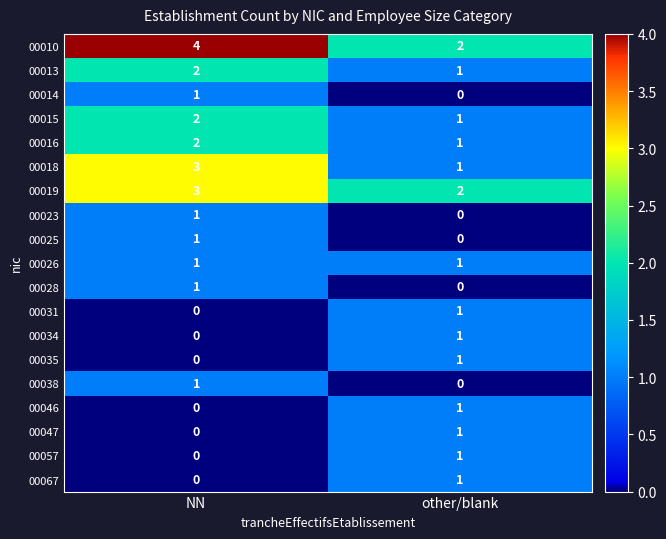

How many data points does each series have?

2